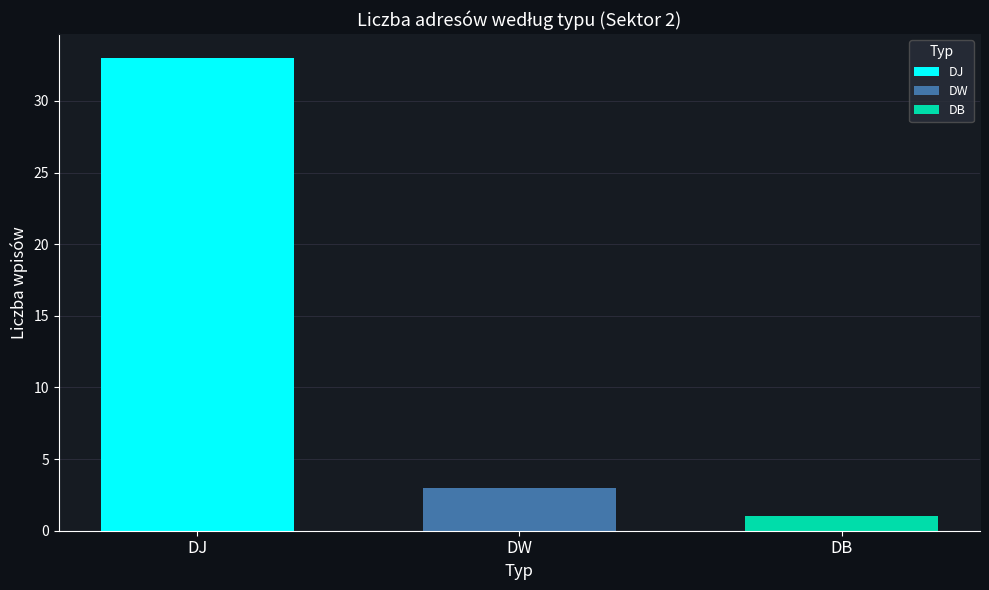

What value does the DJ series have at DW?

33